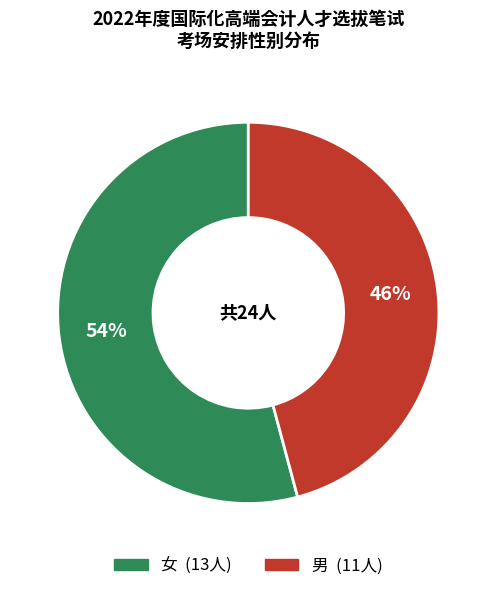

Do 男 and 女 together represent more than half of the pie?

Yes